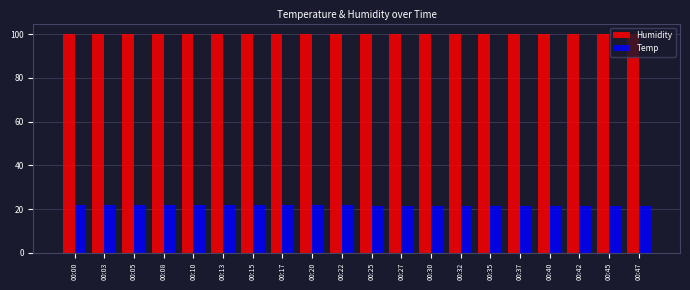

What is the lowest value of the Temp series?

21.4